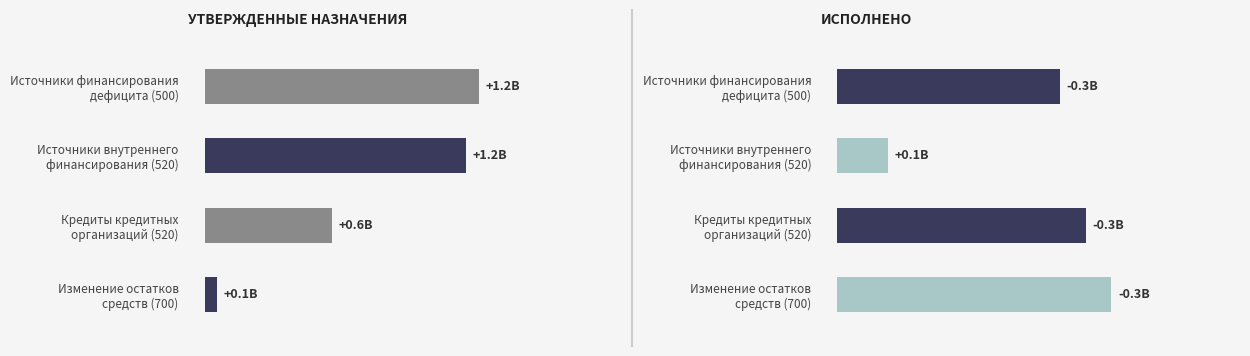

The value of Утвержденные назначения at Изменение остатков
средств (700) is 57086764.7. True or false?

True